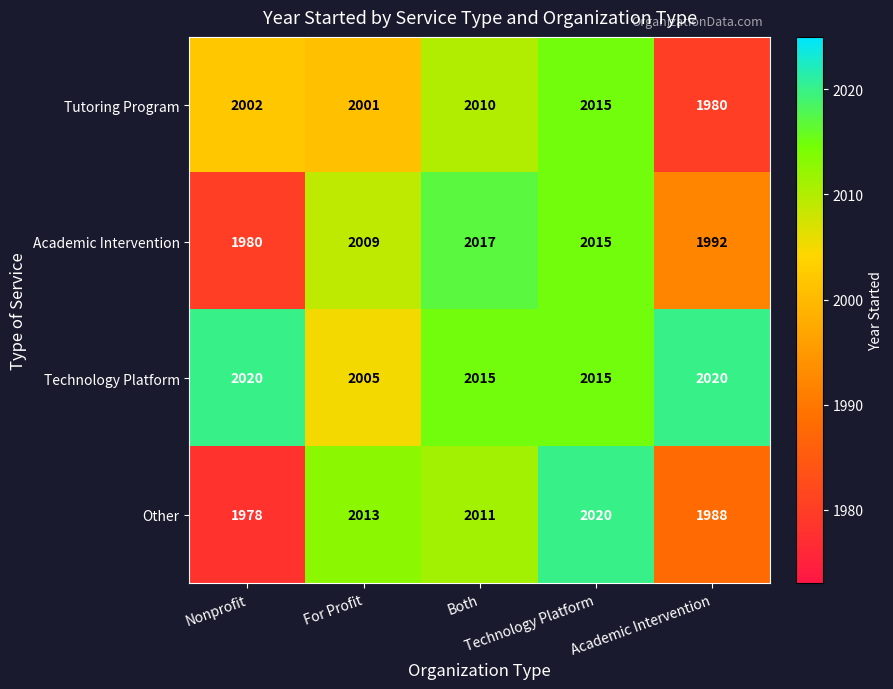

What is the sum of all Other values?

10010